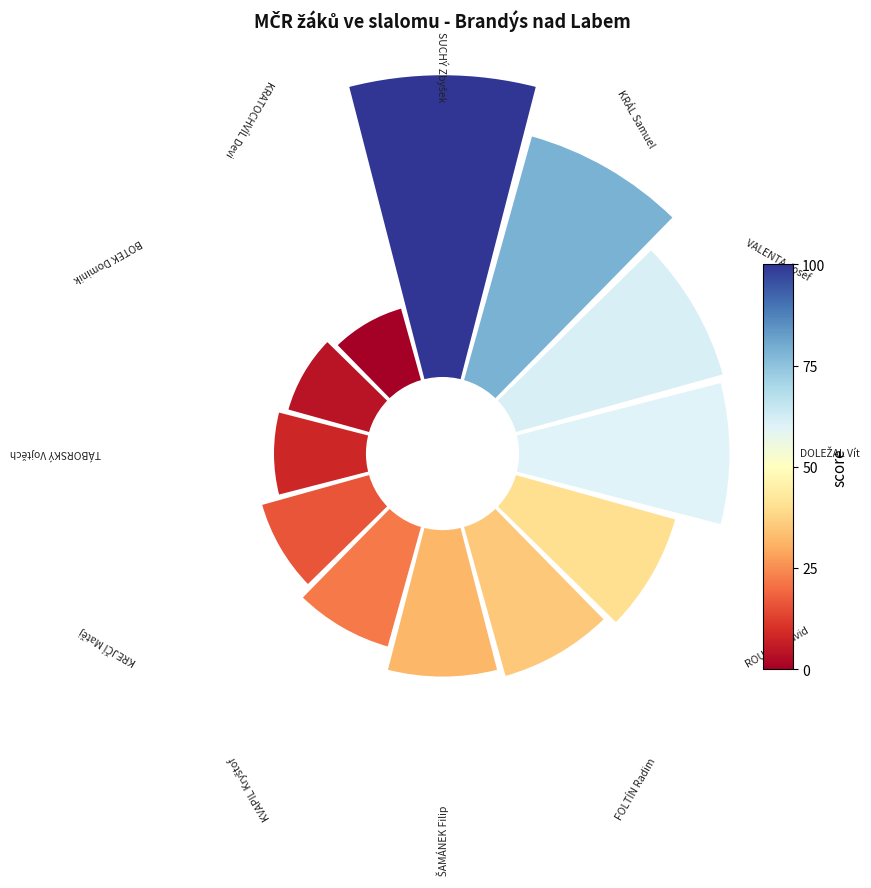

Does 5 represent more than half of the total?

No